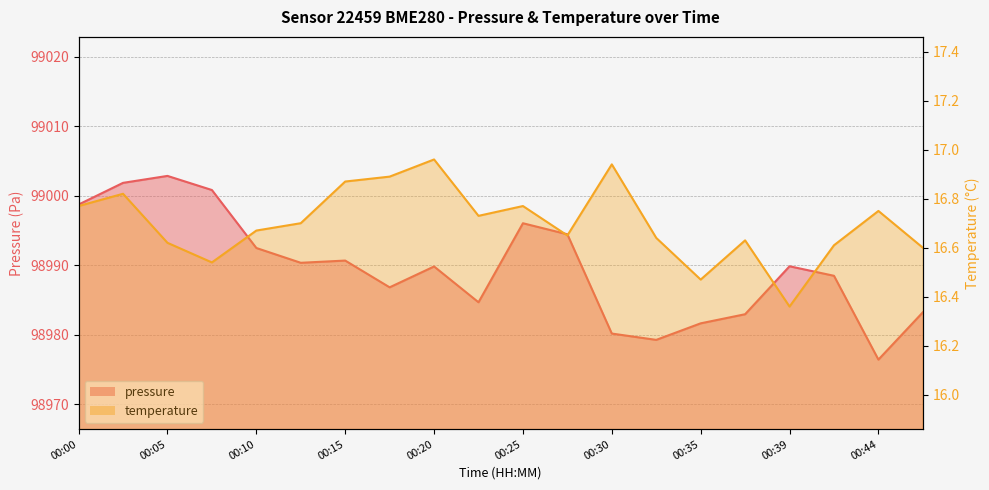

Rank the series by their maximum value, from highest to lowest.

pressure, temperature